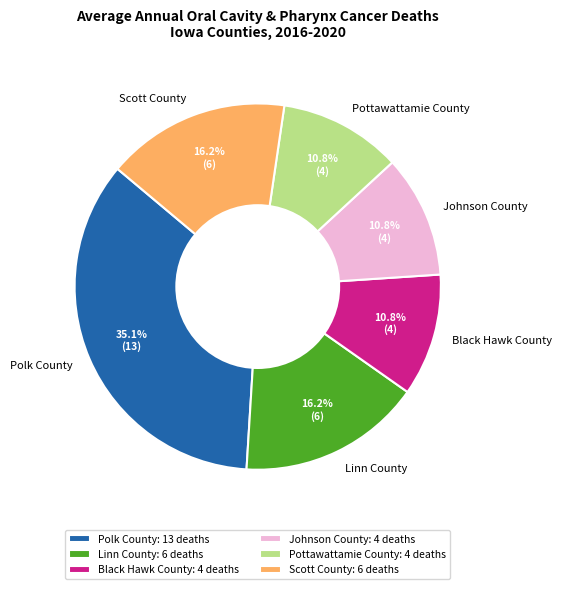

What is the ratio of the value at Johnson County to the value at Black Hawk County?

1.0